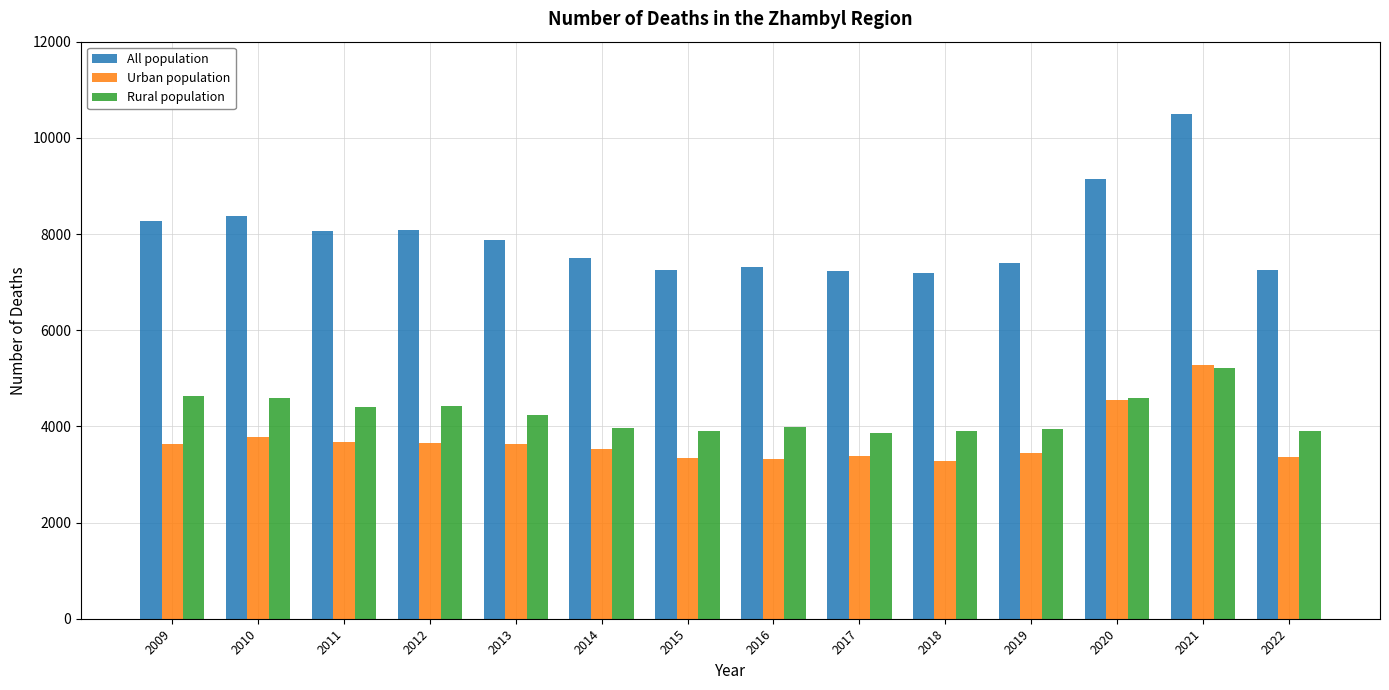

Which series has the largest range (max minus min)?

All population